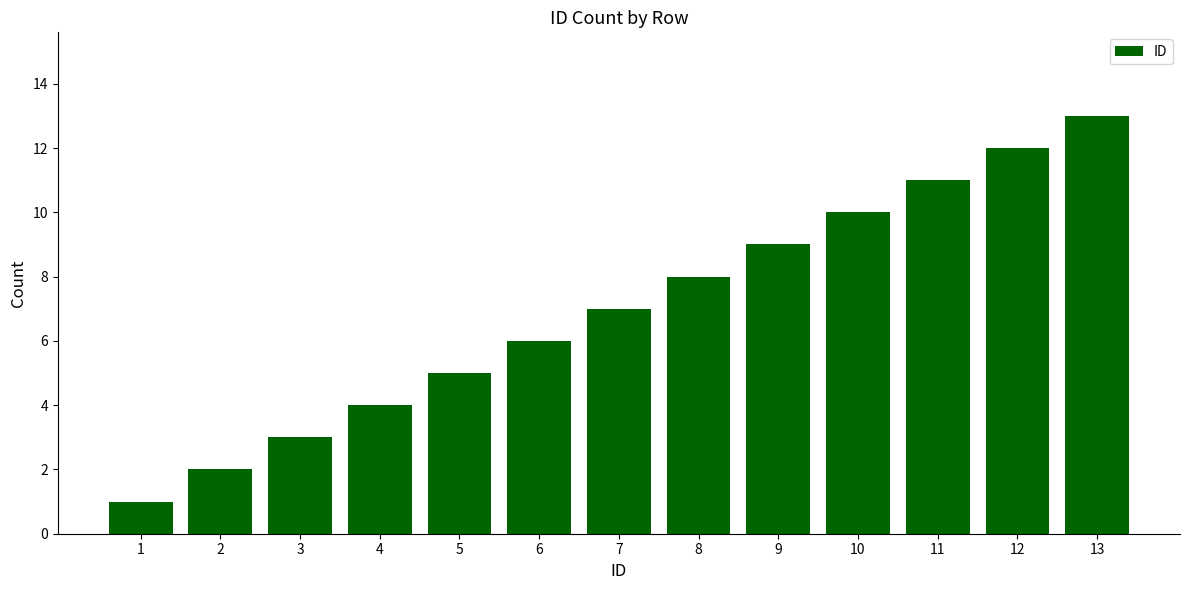

What is the average value?

7